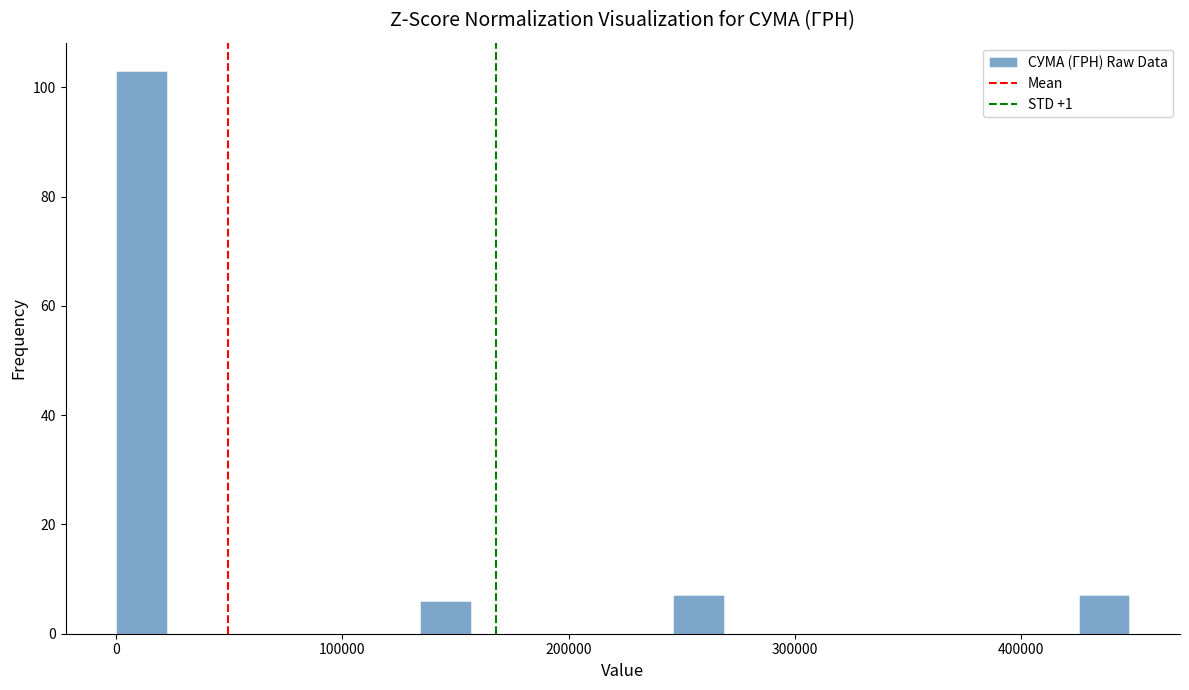

Around what value on the x-axis is the tallest bar? Give the approximate position of its centre, as read against the axis.

10000